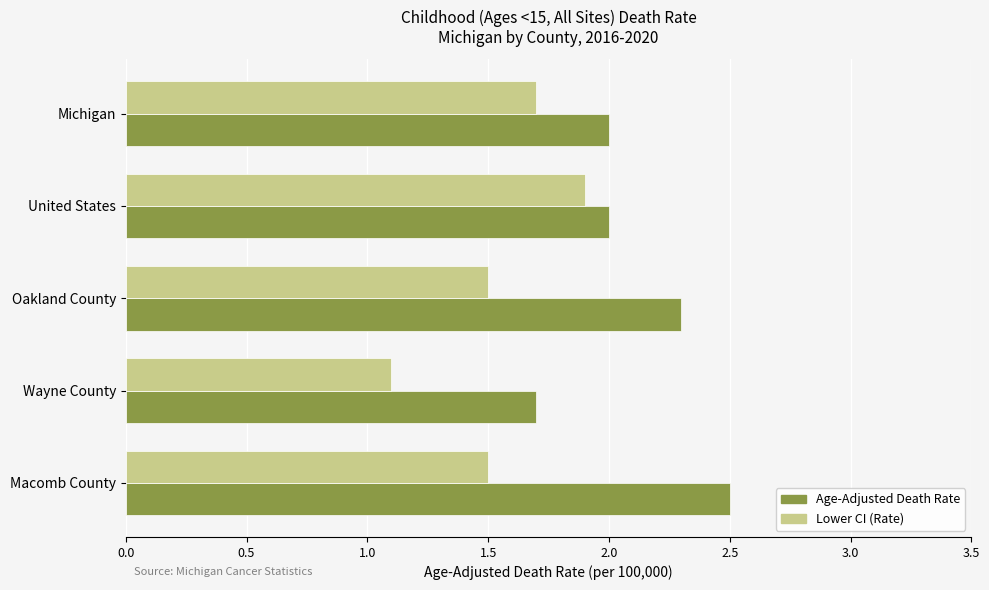

What is the maximum value shown in the chart?

2.5